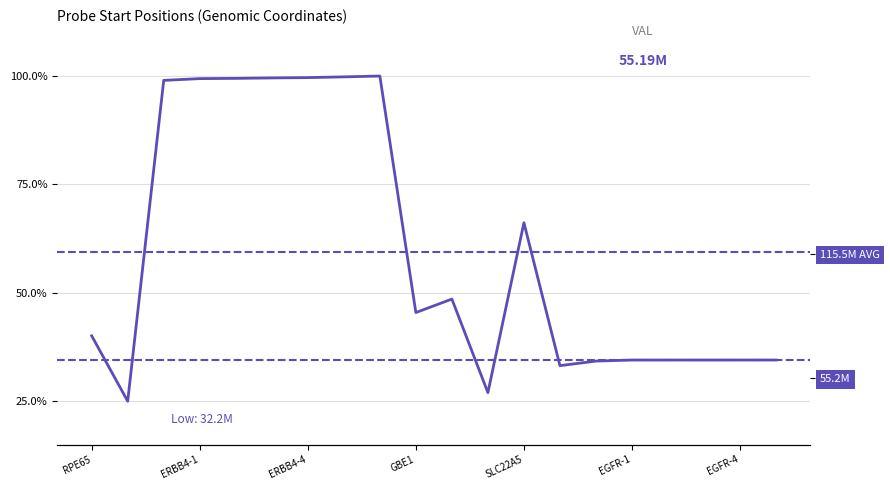

What is the difference between the values at ERBB4-5 and VSTM2A?

65.5